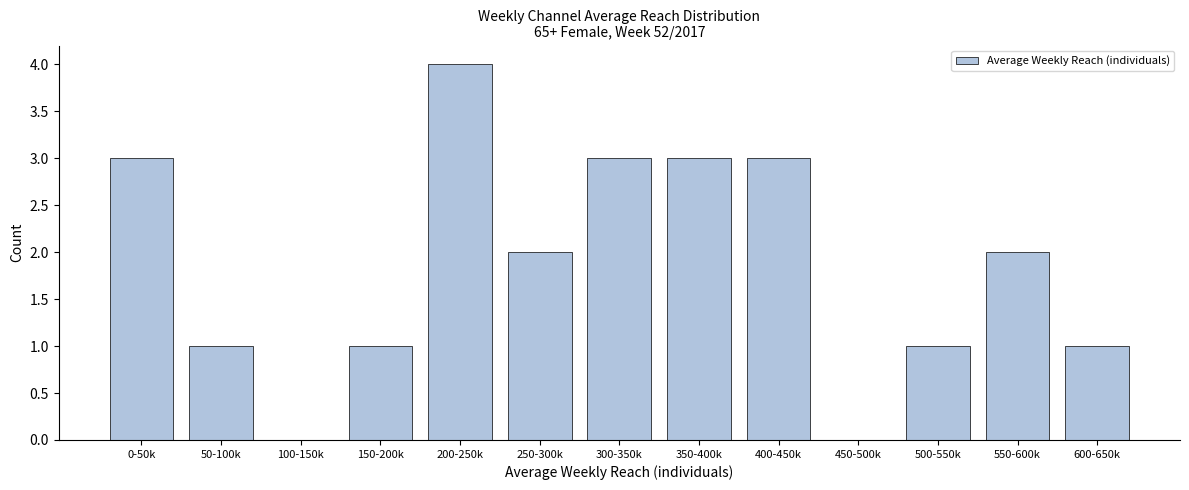

Reading right to left, extract all data points from this chart.

600-650k=1	550-600k=2	500-550k=1	450-500k=0	400-450k=3	350-400k=3	300-350k=3	250-300k=2	200-250k=4	150-200k=1	100-150k=0	50-100k=1	0-50k=3